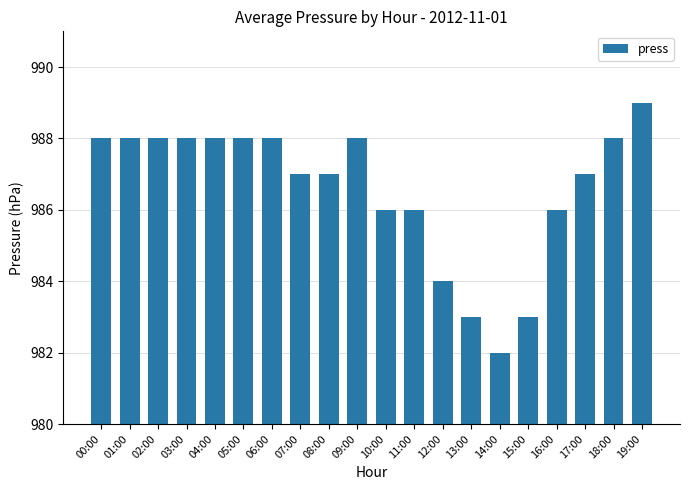

What is the approximate value at 18:00?

988